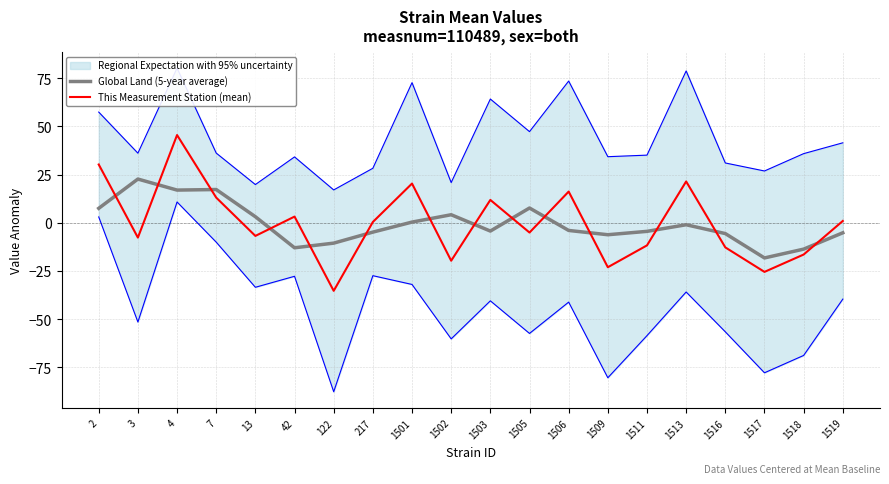

Reading right to left, what are all the values shown in this chart?

Global Land (5-year average): -5.2	-13.6	-18.2	-5.6	-1.0	-4.4	-6.2	-3.9	7.7	-4.3	4.2	0.4	-4.8	-10.5	-12.9	3.2	17.3	17.0	22.7	7.5
This Measurement Station (mean): 1.0	-16.4	-25.4	-12.7	21.5	-11.7	-23.0	16.2	-5.0	11.9	-19.6	20.4	0.5	-35.3	3.3	-6.8	13.1	45.6	-7.6	30.3